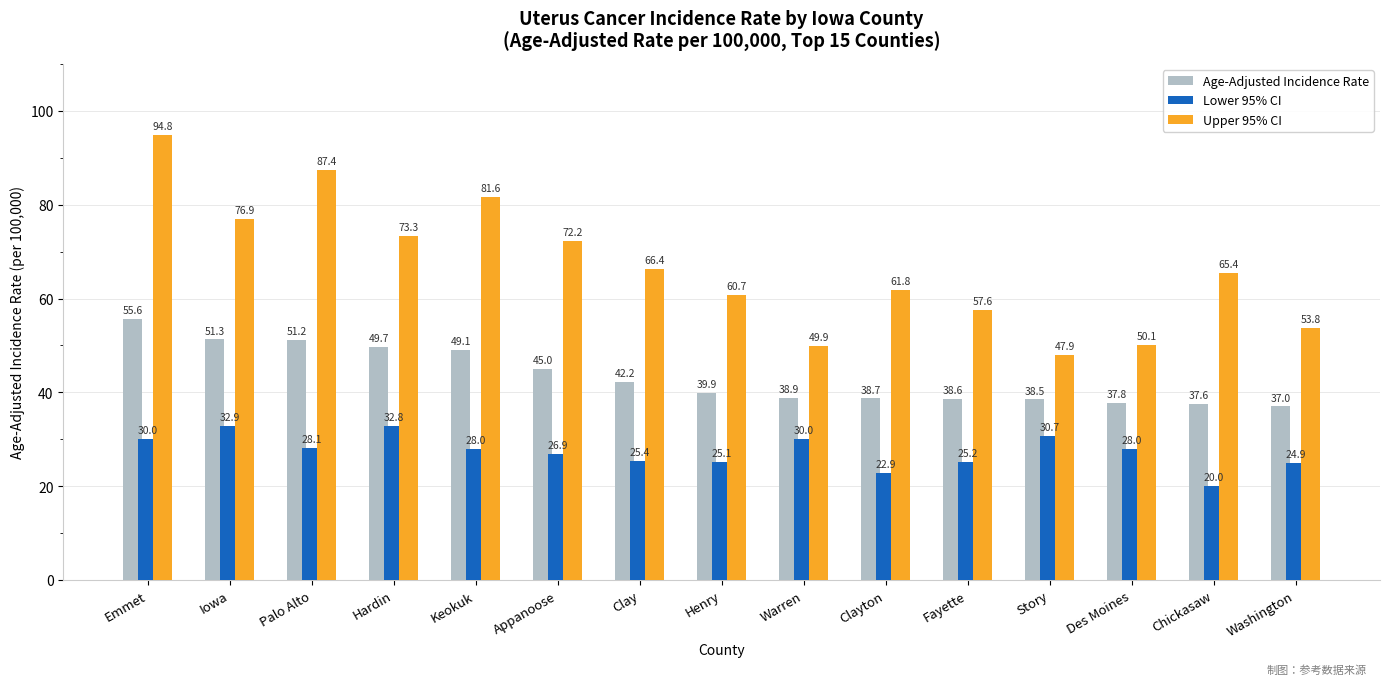

What is the sum of all Lower 95% CI values?

410.9